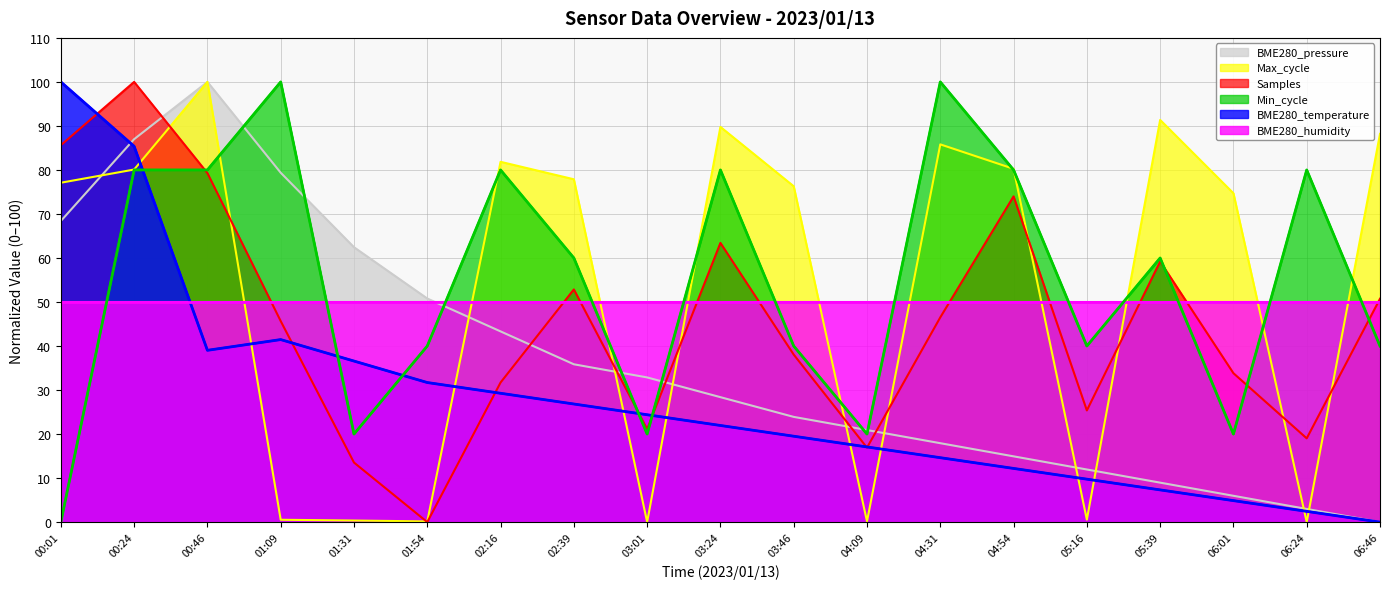

What position from the right is 05:39?

4